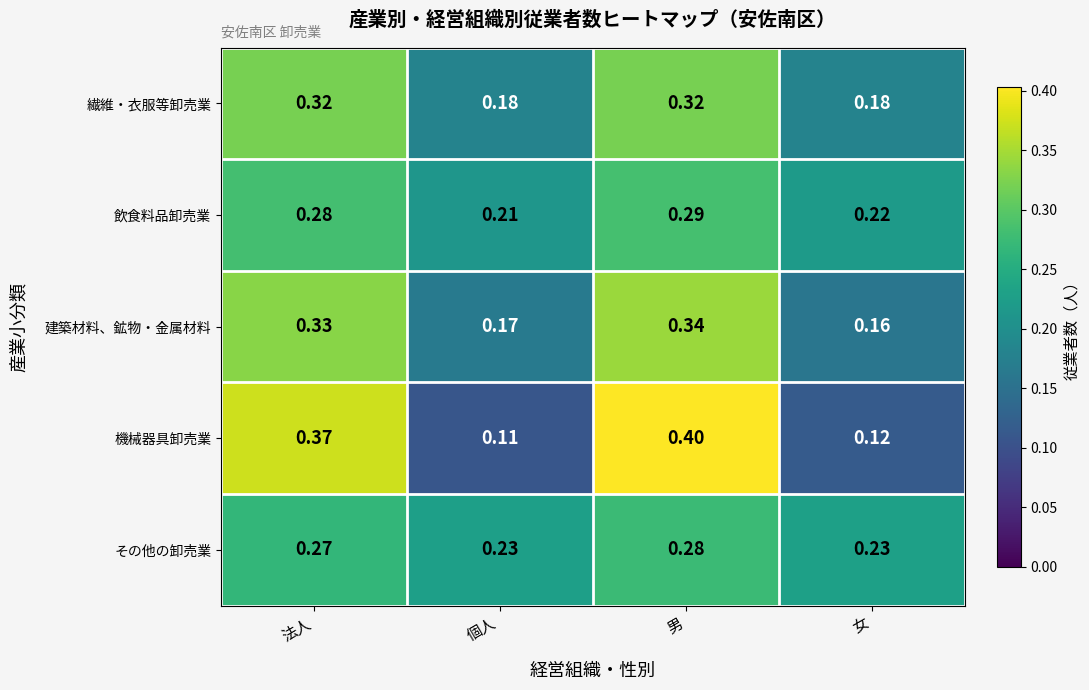

Which label corresponds to the smallest value in the chart?

個人